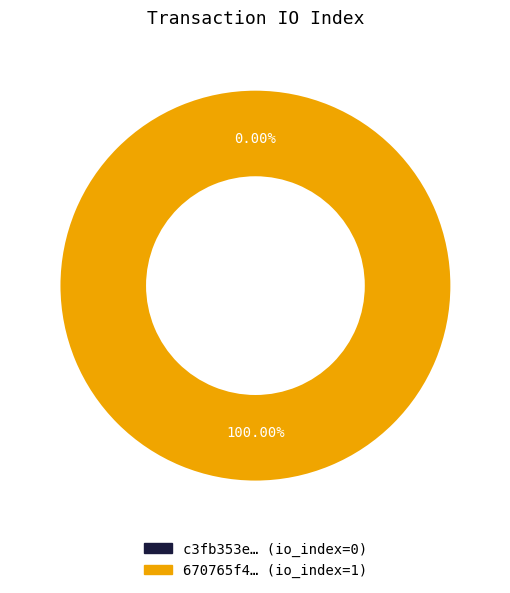

How many slices are in this pie chart?

2